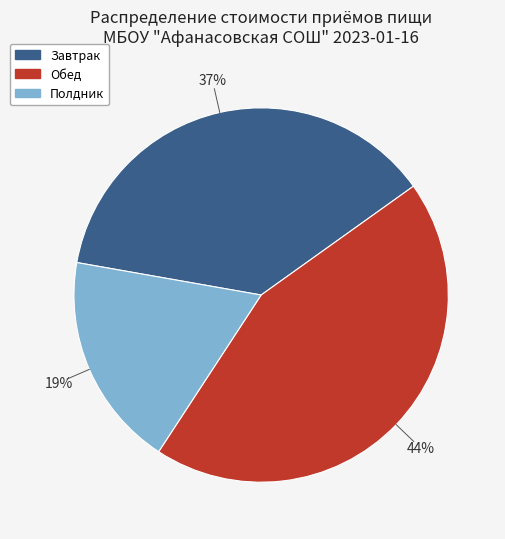

The Полдник slice represents 19% of the pie. True or false?

True